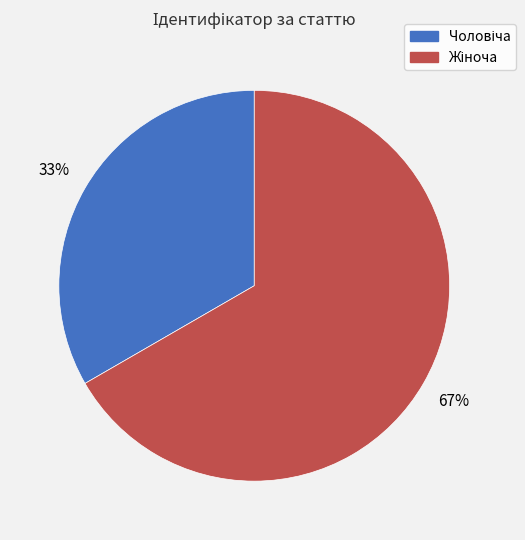

Is there any slice that represents more than half of the pie?

Yes